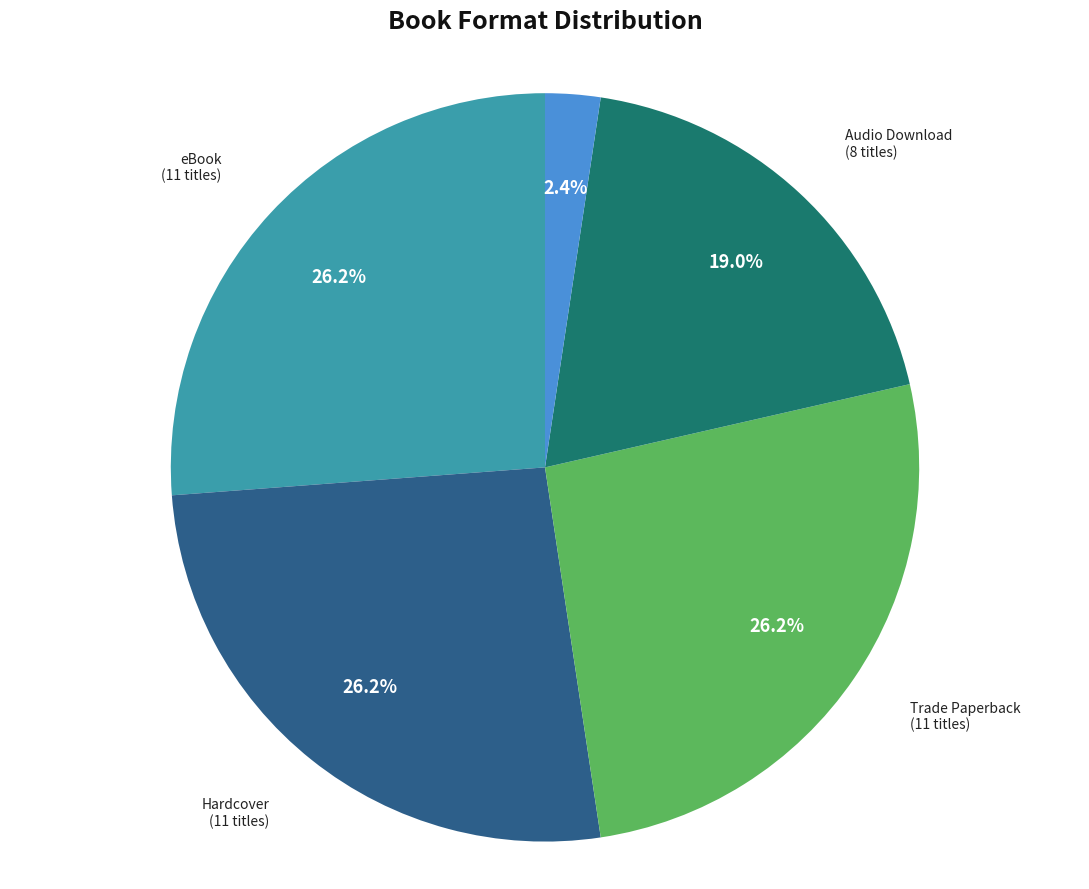

Is there a majority slice in this chart?

No